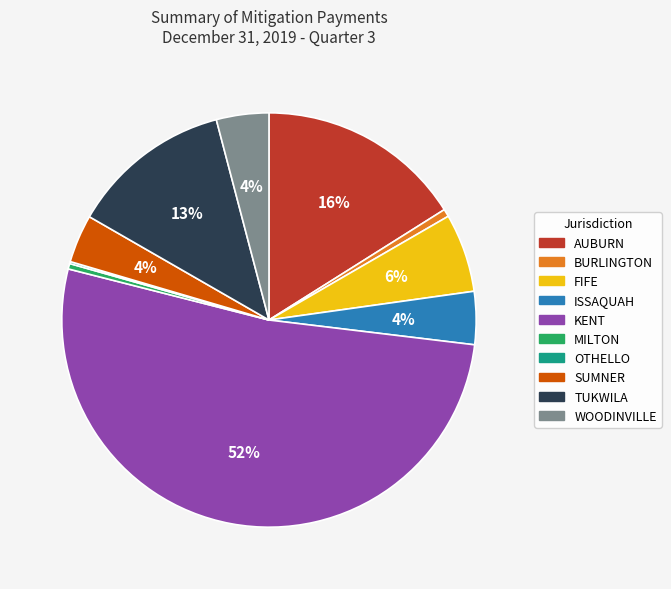

Which slice is the largest?

KENT